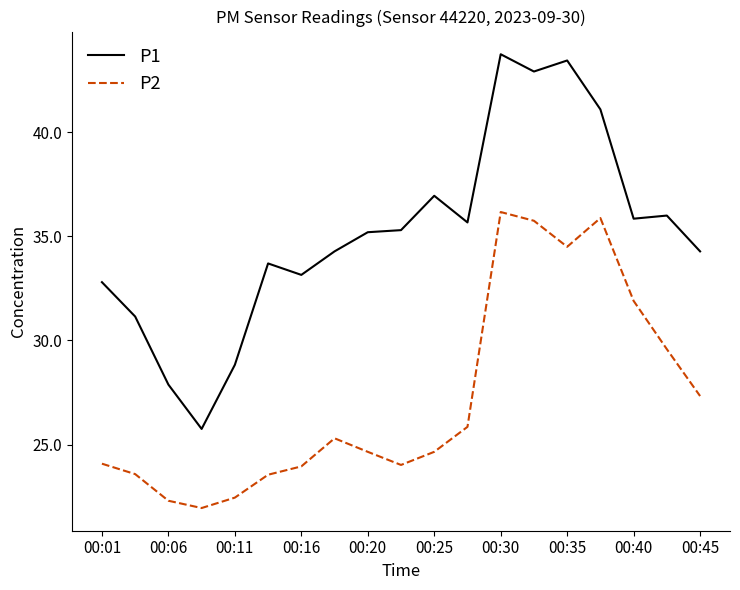

True or false: P1 and P2 intersect in this chart.

False